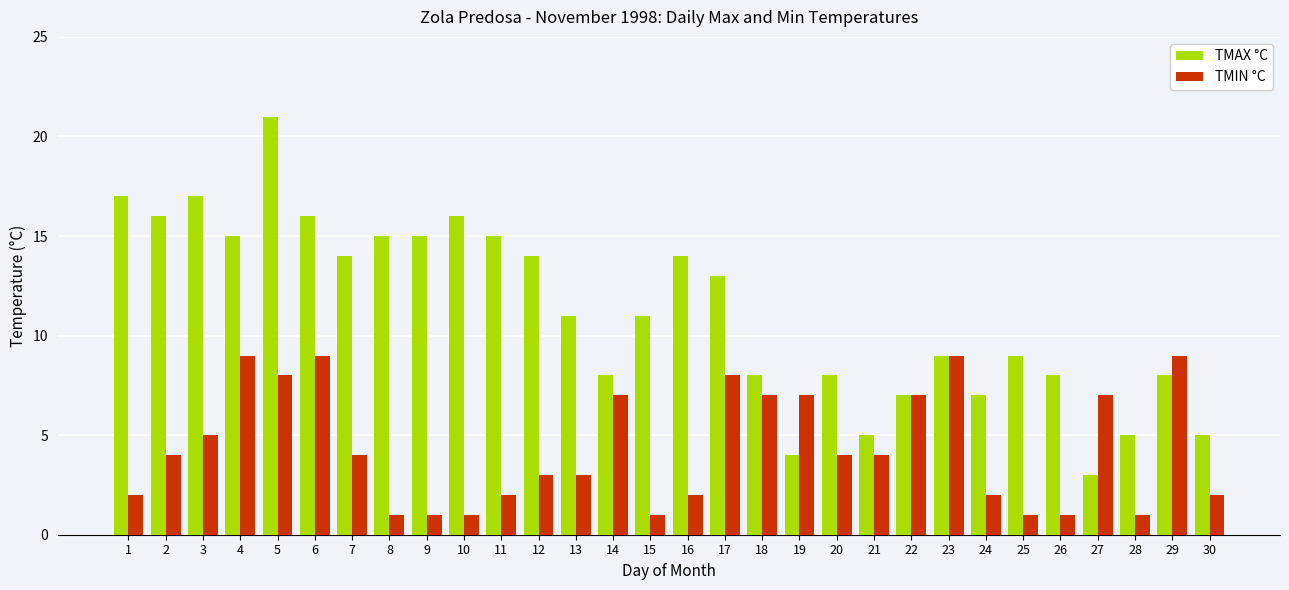

At how many categories does at least one series exceed 20?

1